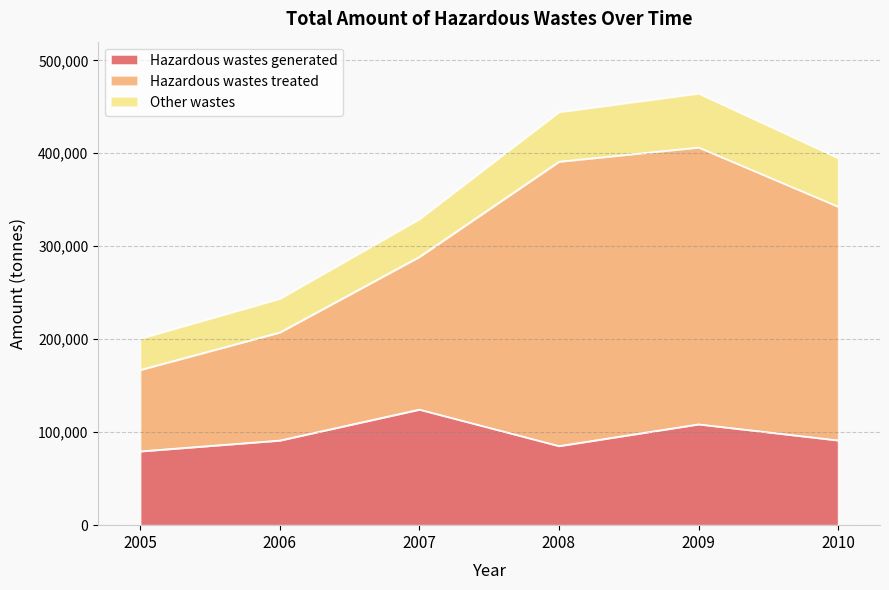

True or false: Hazardous wastes treated has more than 0 interior local peaks.

True